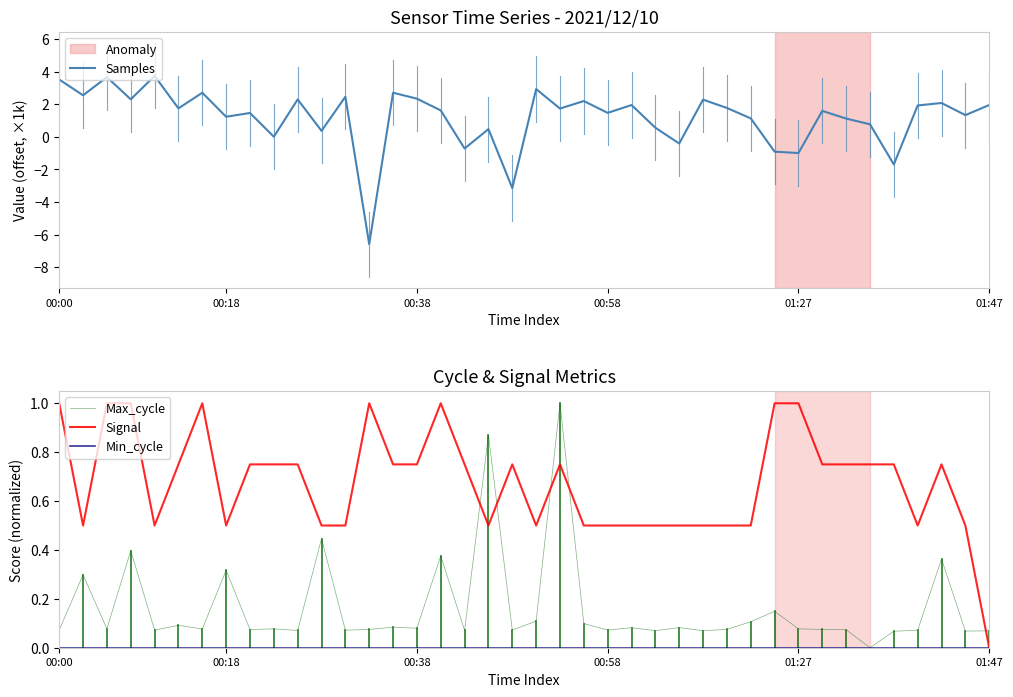

Is this an area chart (filled region under the line)?

No